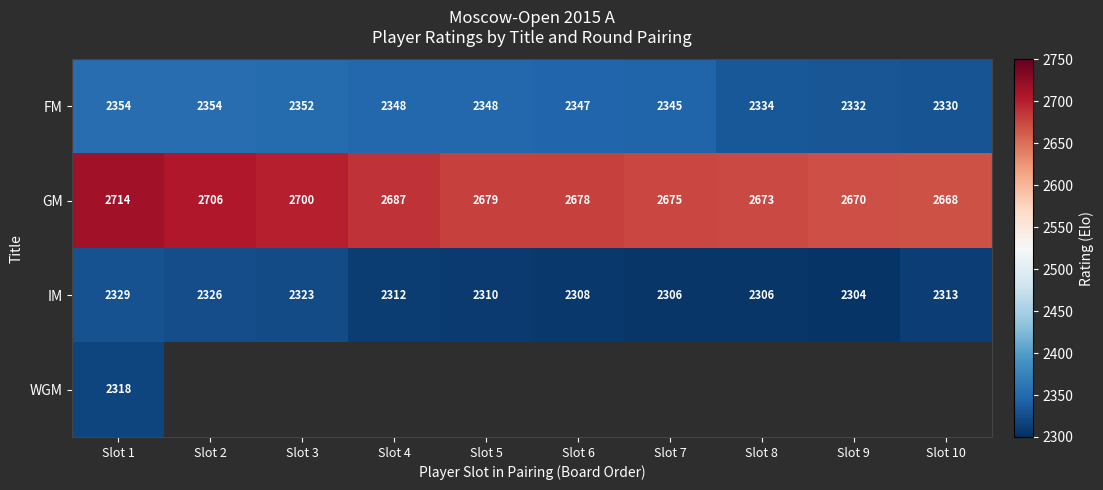

Rank the categories by GM value from lowest to highest.

Slot 10, Slot 9, Slot 8, Slot 7, Slot 6, Slot 5, Slot 4, Slot 3, Slot 2, Slot 1